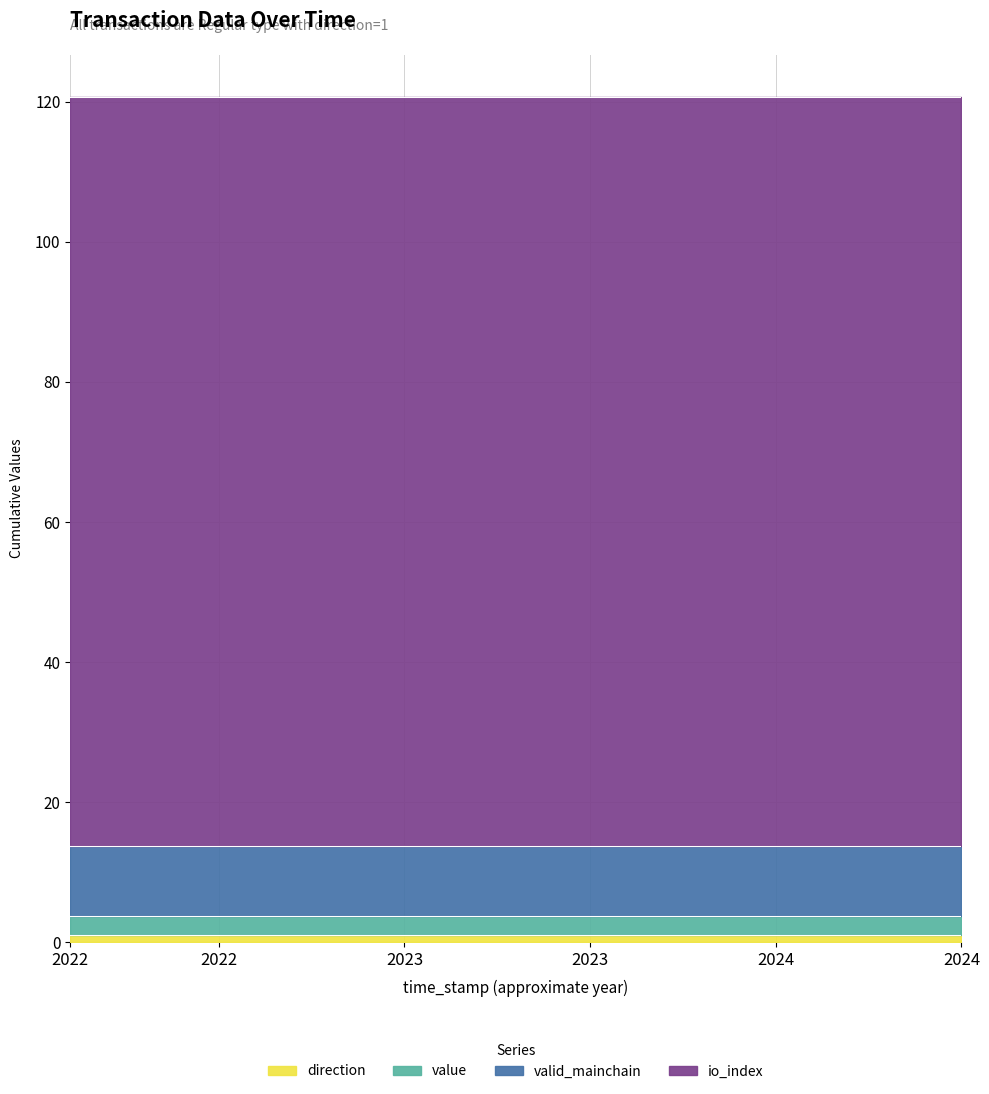

How many data points does each series have?

25